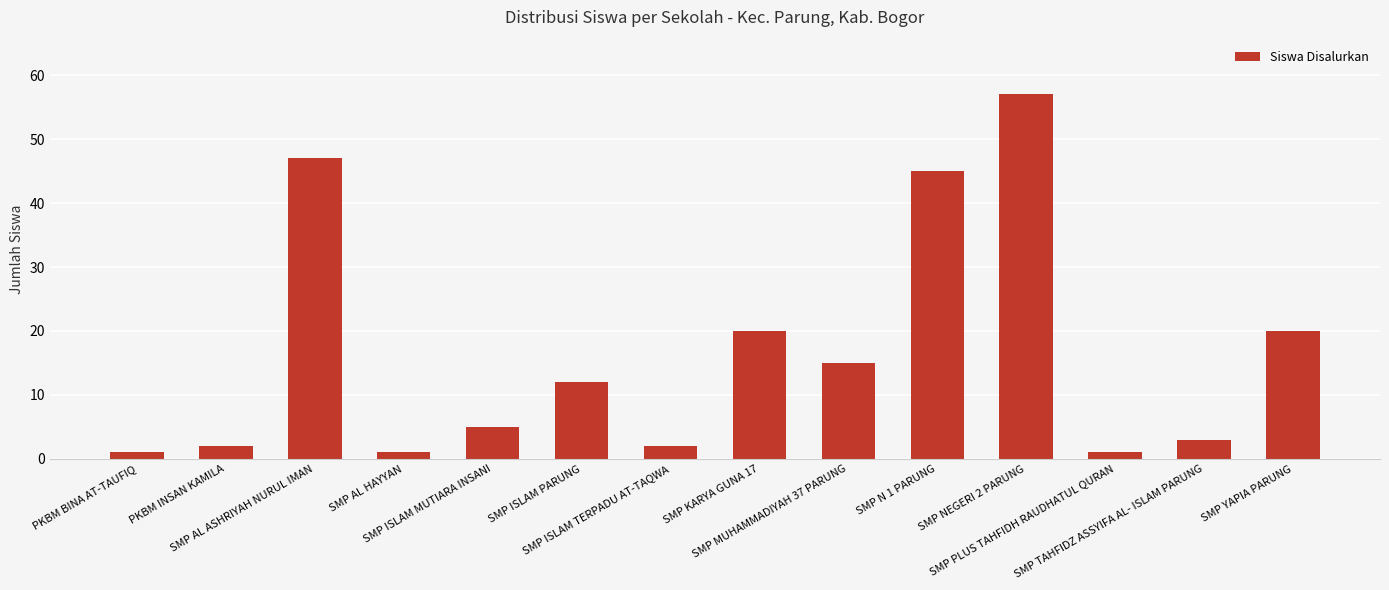

What is the difference between the maximum and minimum values?

56